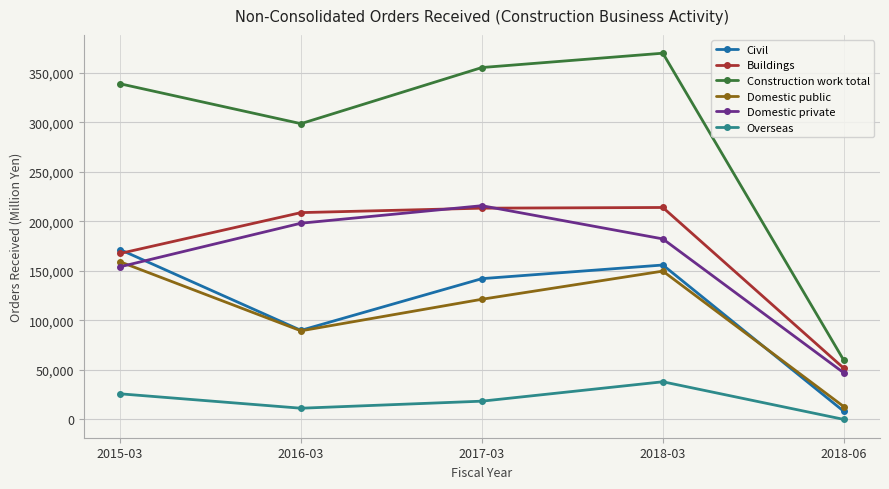

At which category is the sum across all series the highest?

2018-03